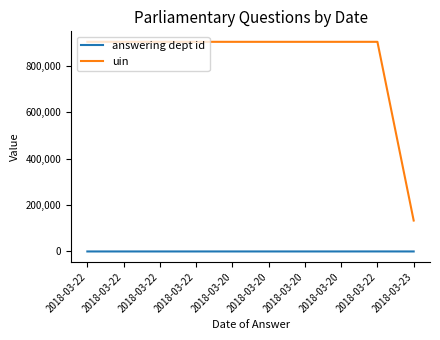

Is it true that uin equals 526604 at 2018-03-20?

False